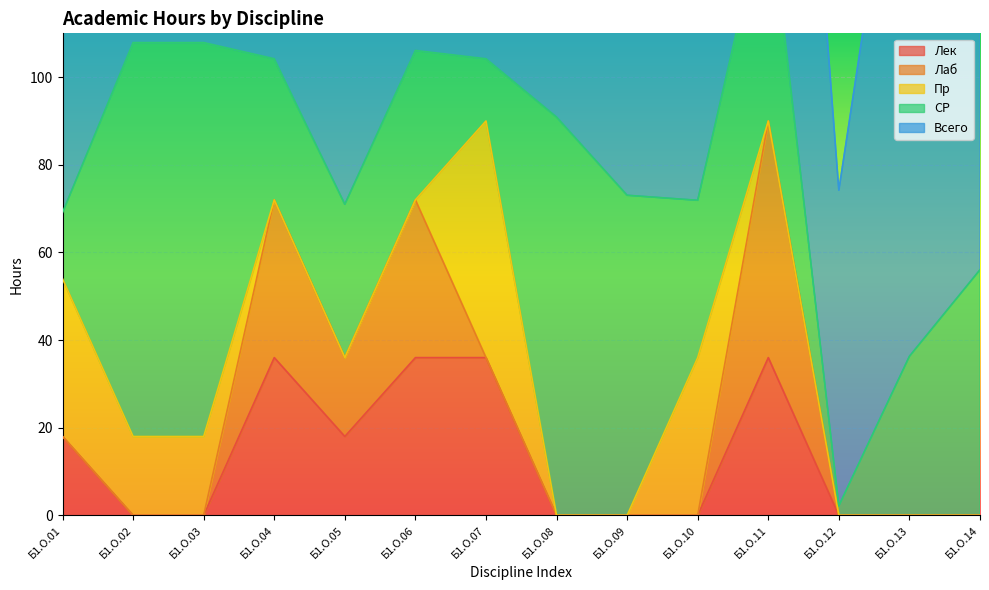

Which series changed the most between Б1.О.05 and Б1.О.06?

Всего